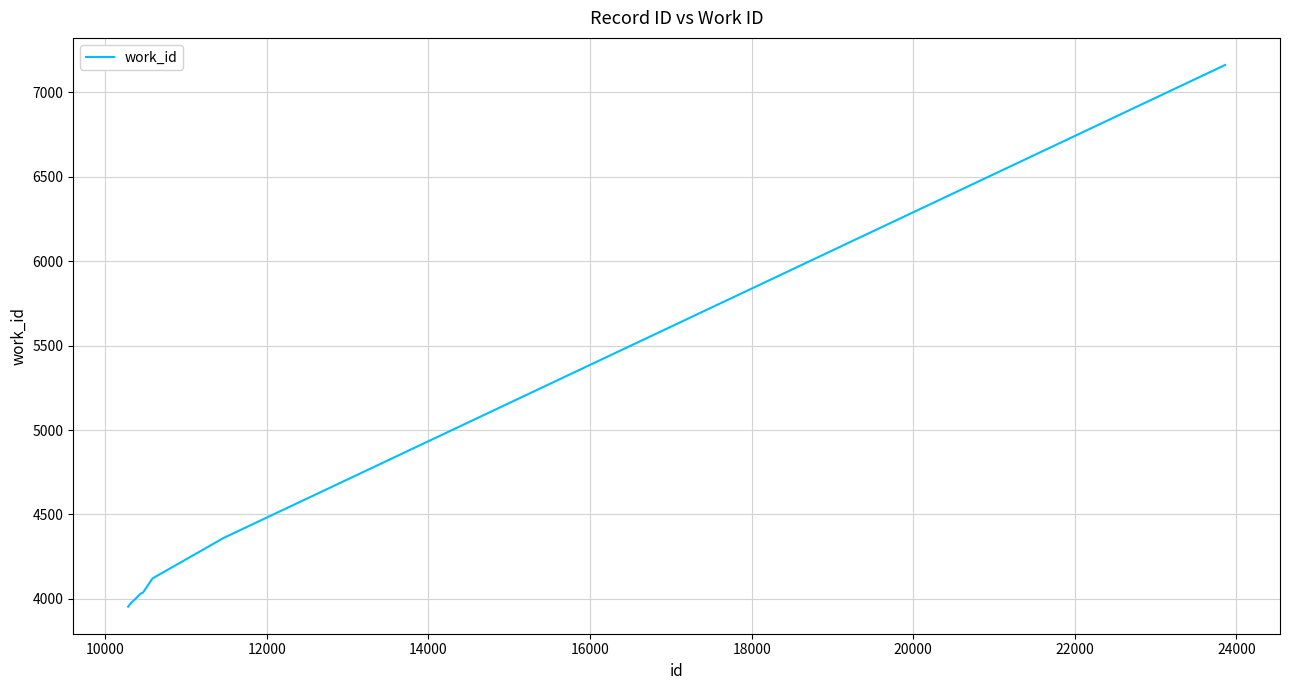

What is the difference between the maximum and minimum values?

3209